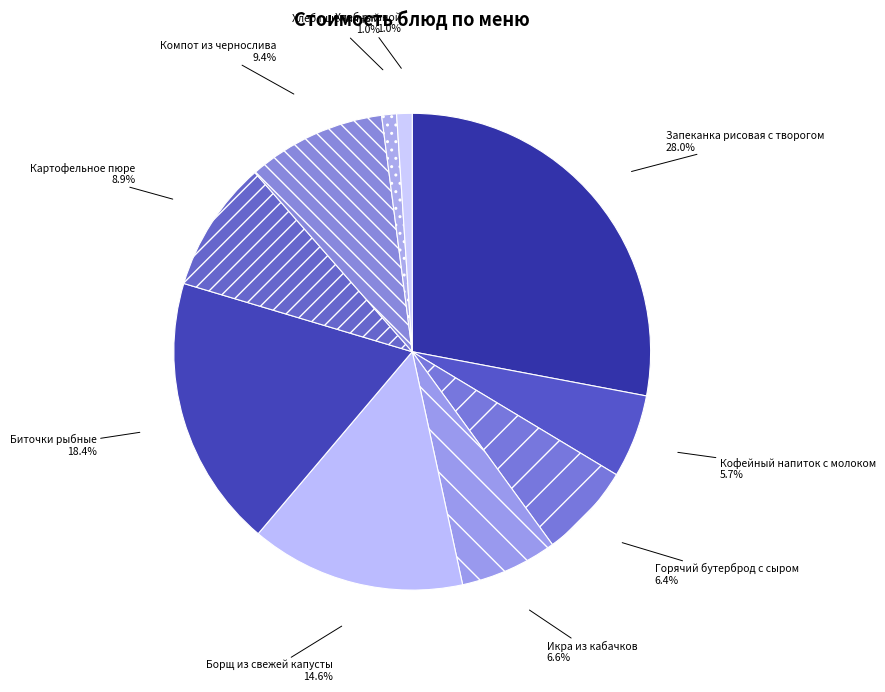

To the nearest percent, what is the average slice percentage?

10%